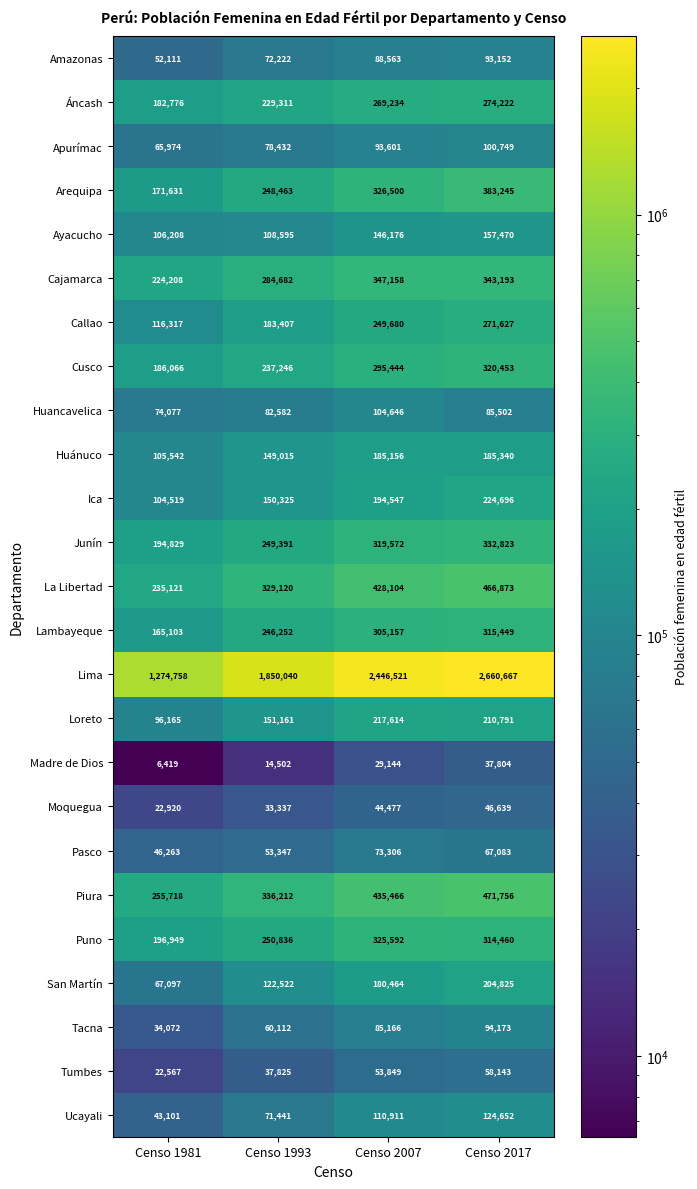

Which series changed the most between Censo 1981 and Censo 2017?

Lima